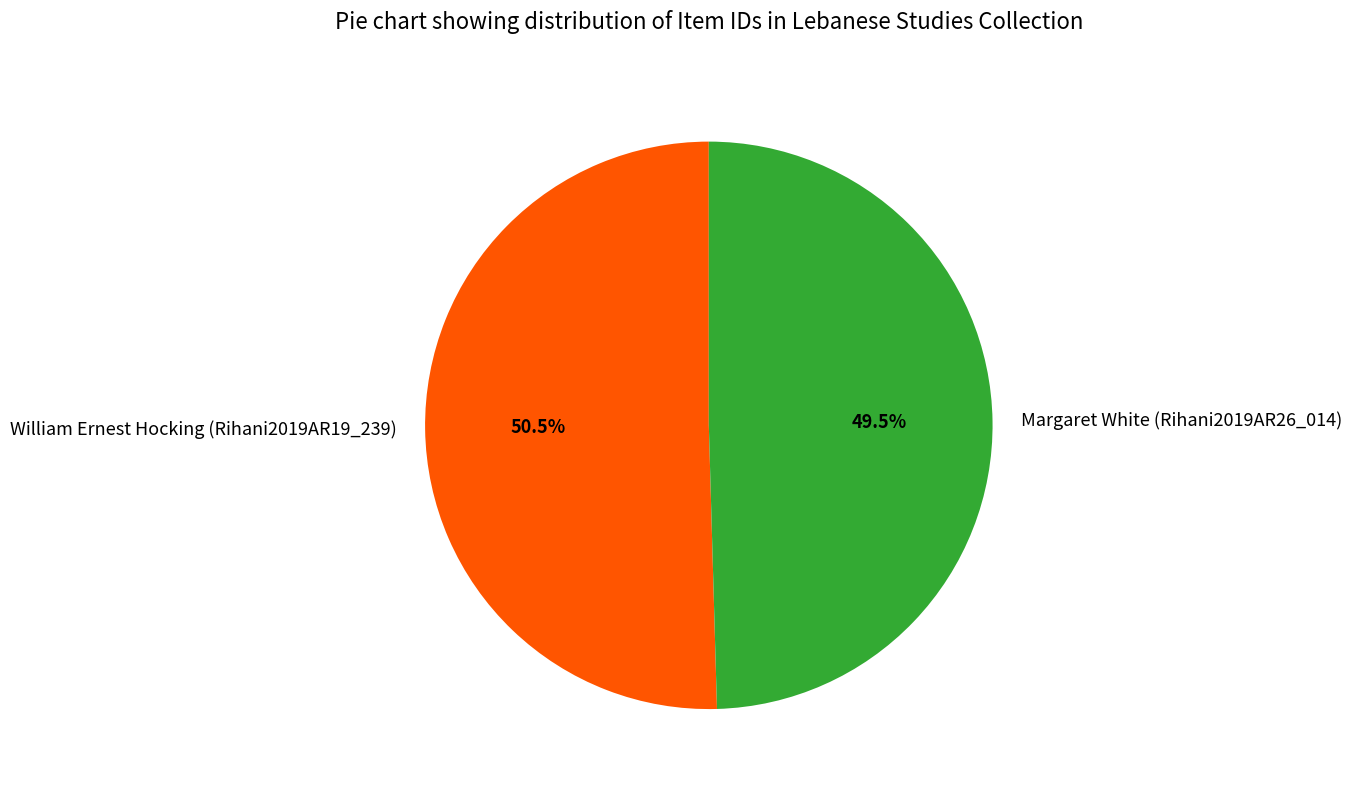

Approximately how many times larger is the value at Margaret White (Rihani2019AR26_014) compared to William Ernest Hocking (Rihani2019AR19_239)?

1.0